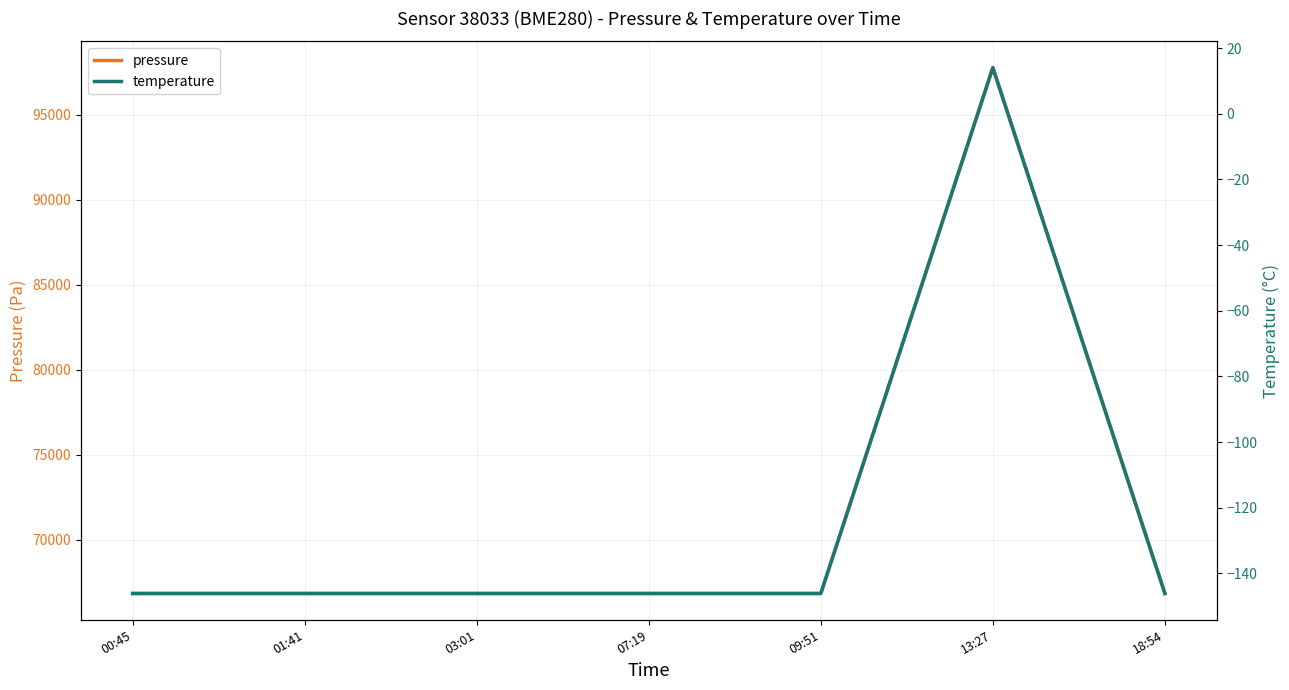

What is the total value across all series at 00:45?

66687.6